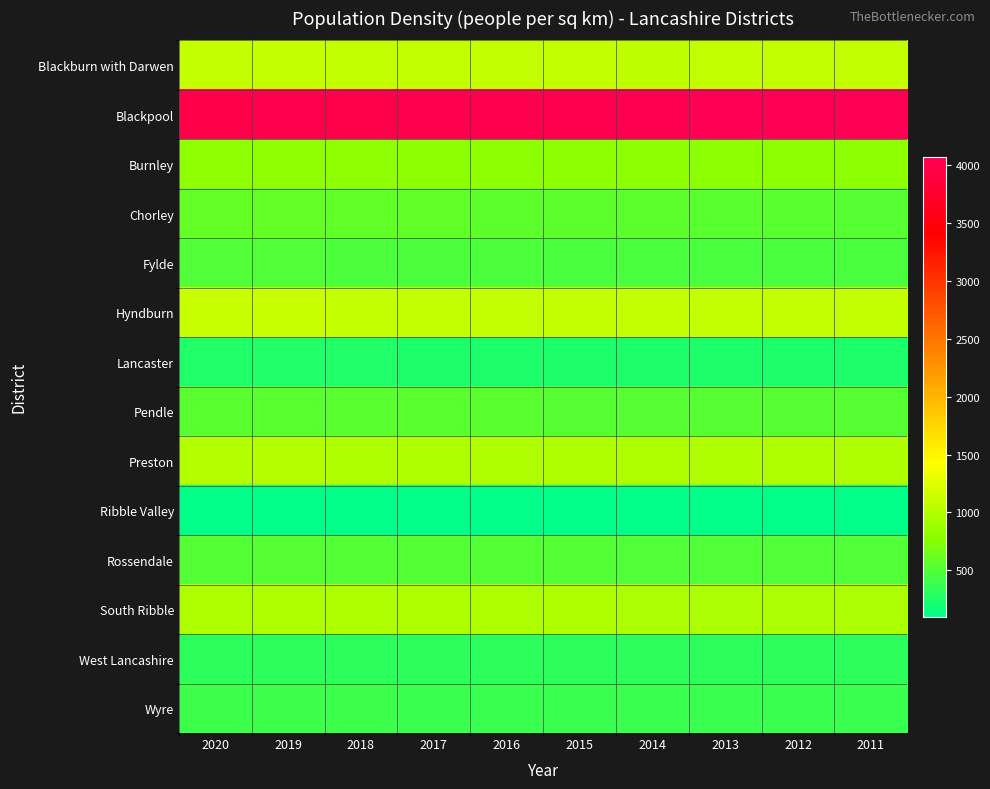

Reading left to right, list all the values displayed in this chart.

Blackburn with Darwen: 2020=1094.9	2019=1092.5	2018=1087.0	2017=1085.8	2016=1083.5	2015=1079.1	2014=1075.9	2013=1078.4	2012=1079.0	2011=1077.6
Blackpool: 2020=3968.4	2019=3998.9	2018=3994.9	2017=4011.1	2016=4014.3	2015=4019.4	2014=4040.6	2013=4060.8	2012=4073.2	2011=4074.5
Burnley: 2020=807.2	2019=803.4	2018=799.8	2017=792.4	2016=790.5	2015=788.4	2014=787.8	2013=784.5	2012=786.8	2011=786.3
Chorley: 2020=586.2	2019=583.0	2018=576.1	2017=571.0	2016=563.5	2015=557.1	2014=550.5	2013=545.1	2012=538.0	2011=530.6
Fylde: 2020=490.1	2019=487.5	2018=481.4	2017=475.9	2016=471.7	2015=467.7	2014=465.6	2013=462.0	2012=459.1	2011=459.3
Hyndburn: 2020=1111.5	2019=1110.2	2018=1107.1	2017=1101.5	2016=1101.3	2015=1097.5	2014=1098.0	2013=1095.3	2012=1098.1	2011=1103.5
Lancaster: 2020=261.3	2019=257.6	2018=254.4	2017=251.3	2016=250.0	2015=248.3	2014=247.2	2013=246.7	2012=245.7	2011=243.1
Pendle: 2020=544.0	2019=543.8	2018=539.6	2017=535.5	2016=534.4	2015=530.9	2014=529.3	2013=531.2	2012=528.6	2011=528.9
Preston: 2020=1013.1	2019=1006.0	2018=996.7	2017=993.4	2016=991.1	2015=988.8	2014=983.3	2013=984.0	2012=987.1	2011=984.3
Ribble Valley: 2020=106.4	2019=104.4	2018=103.0	2017=102.0	2016=100.9	2015=100.3	2014=99.6	2013=99.2	2012=98.8	2011=98.2
Rossendale: 2020=517.5	2019=517.8	2018=513.6	2017=509.7	2016=505.6	2015=502.9	2014=500.6	2013=497.7	2012=495.0	2011=493.0
South Ribble: 2020=981.8	2019=979.2	2018=976.9	2017=975.8	2016=973.4	2015=969.5	2014=964.4	2013=963.1	2012=963.4	2011=965.0
West Lancashire: 2020=330.3	2019=329.8	2018=328.7	2017=328.5	2016=326.2	2015=324.5	2014=322.7	2013=320.9	2012=320.0	2011=319.1
Wyre: 2020=400.7	2019=397.2	2018=394.2	2017=391.4	2016=389.9	2015=388.2	2014=384.9	2013=383.4	2012=382.1	2011=381.7